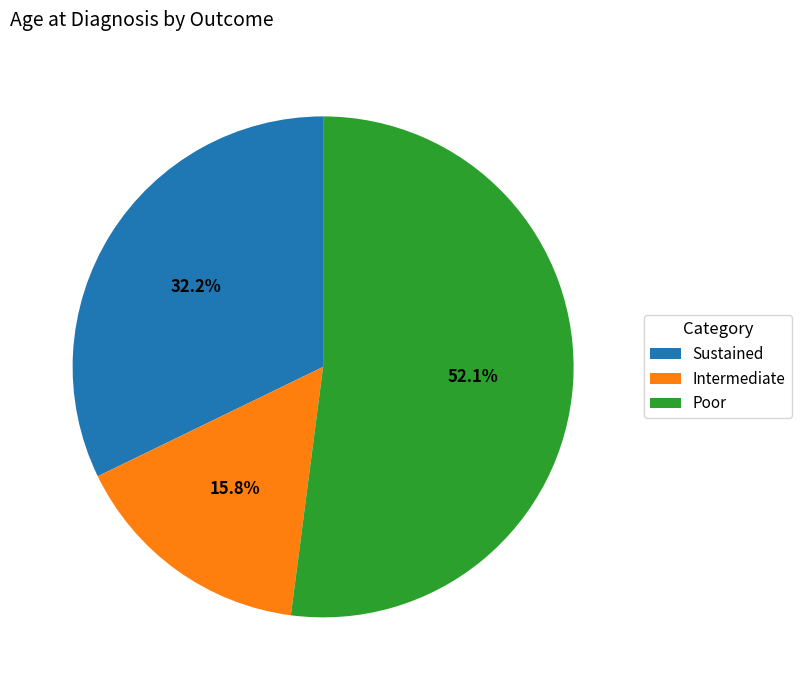

Does Sustained represent more than half of the total?

No